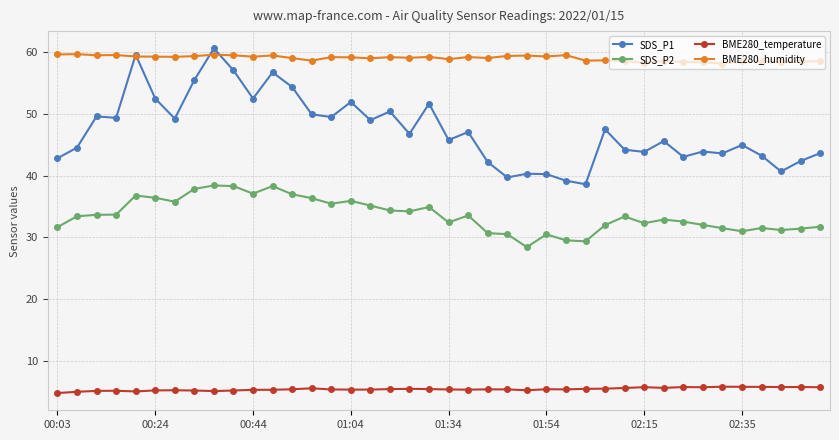

What is the minimum value for SDS_P2?

28.4